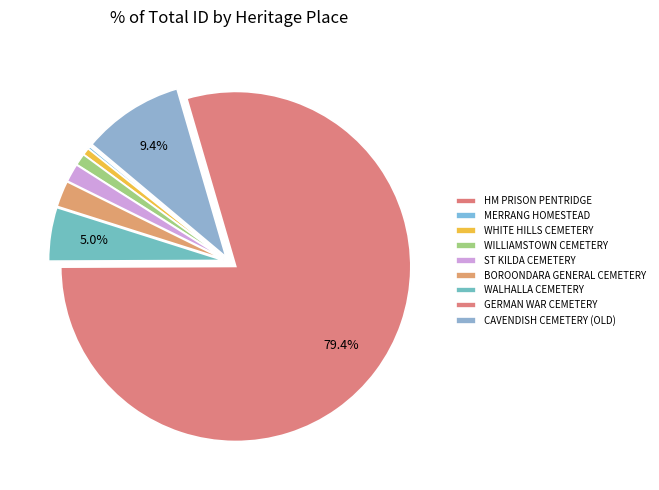

What is the change in value from WHITE HILLS CEMETERY to GERMAN WAR CEMETERY?

+195901